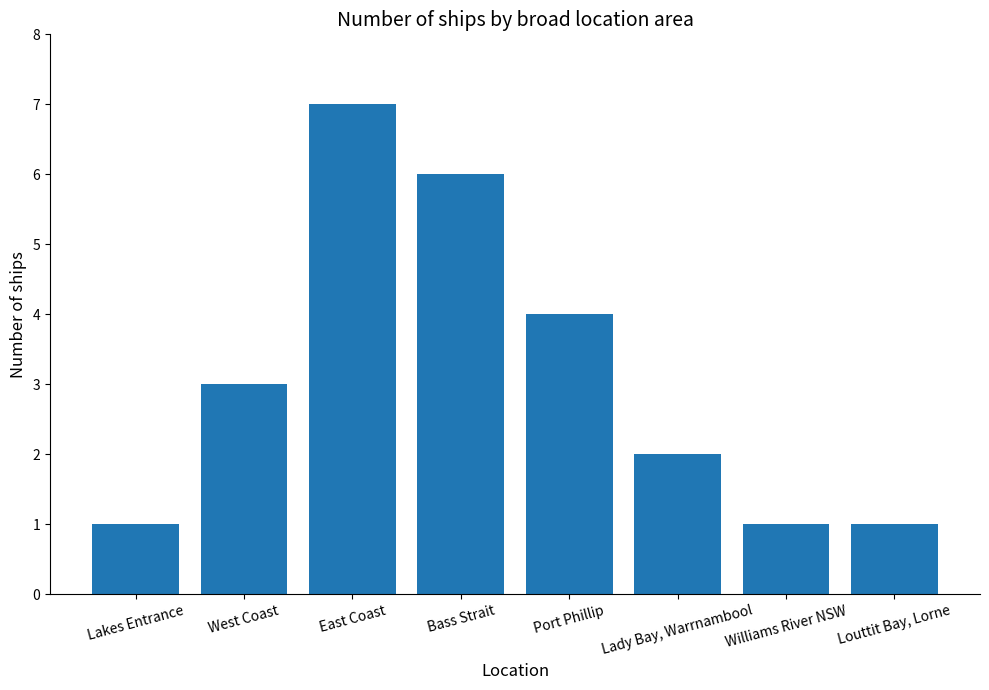

What is the change in value from East Coast to Bass Strait?

-1